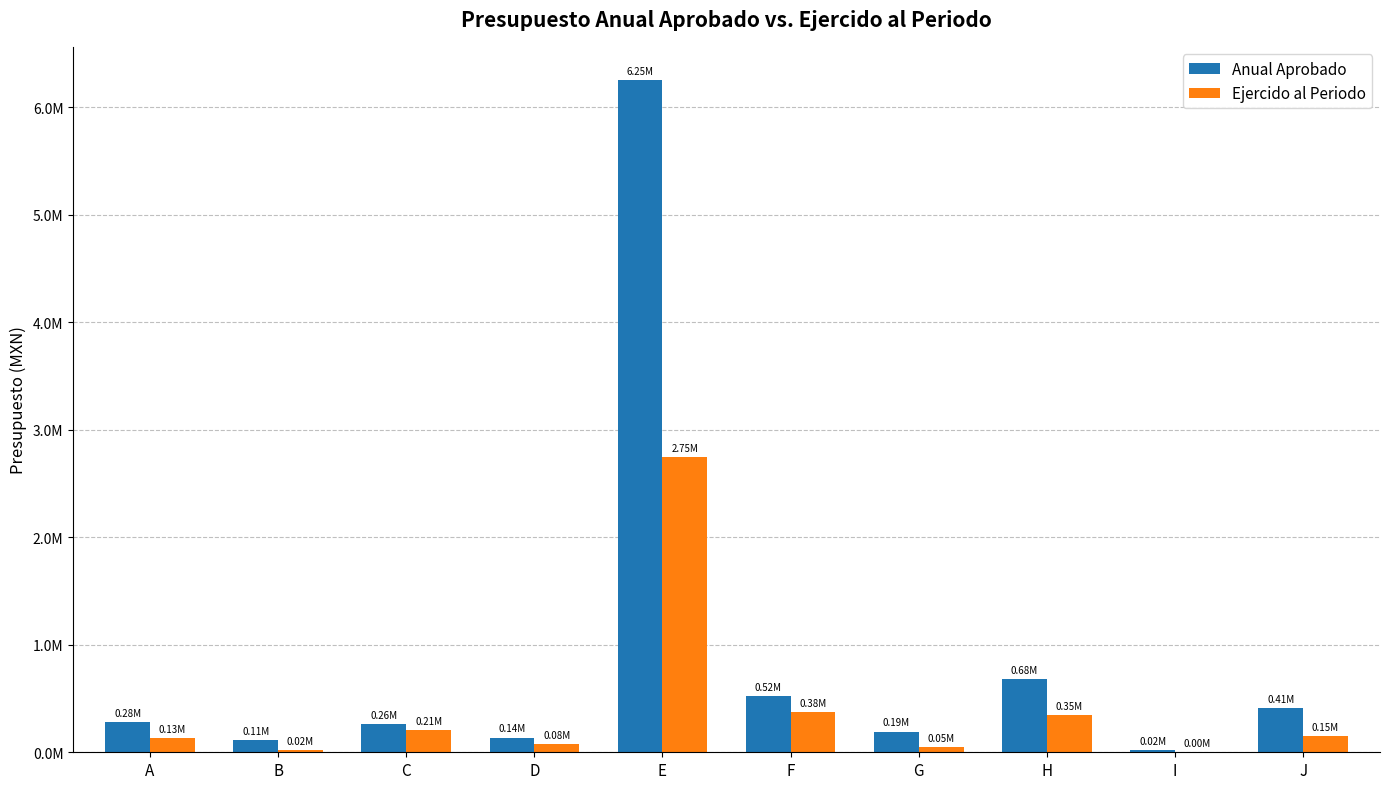

List the series in order of their peak value, highest first.

Anual Aprobado, Ejercido al Periodo